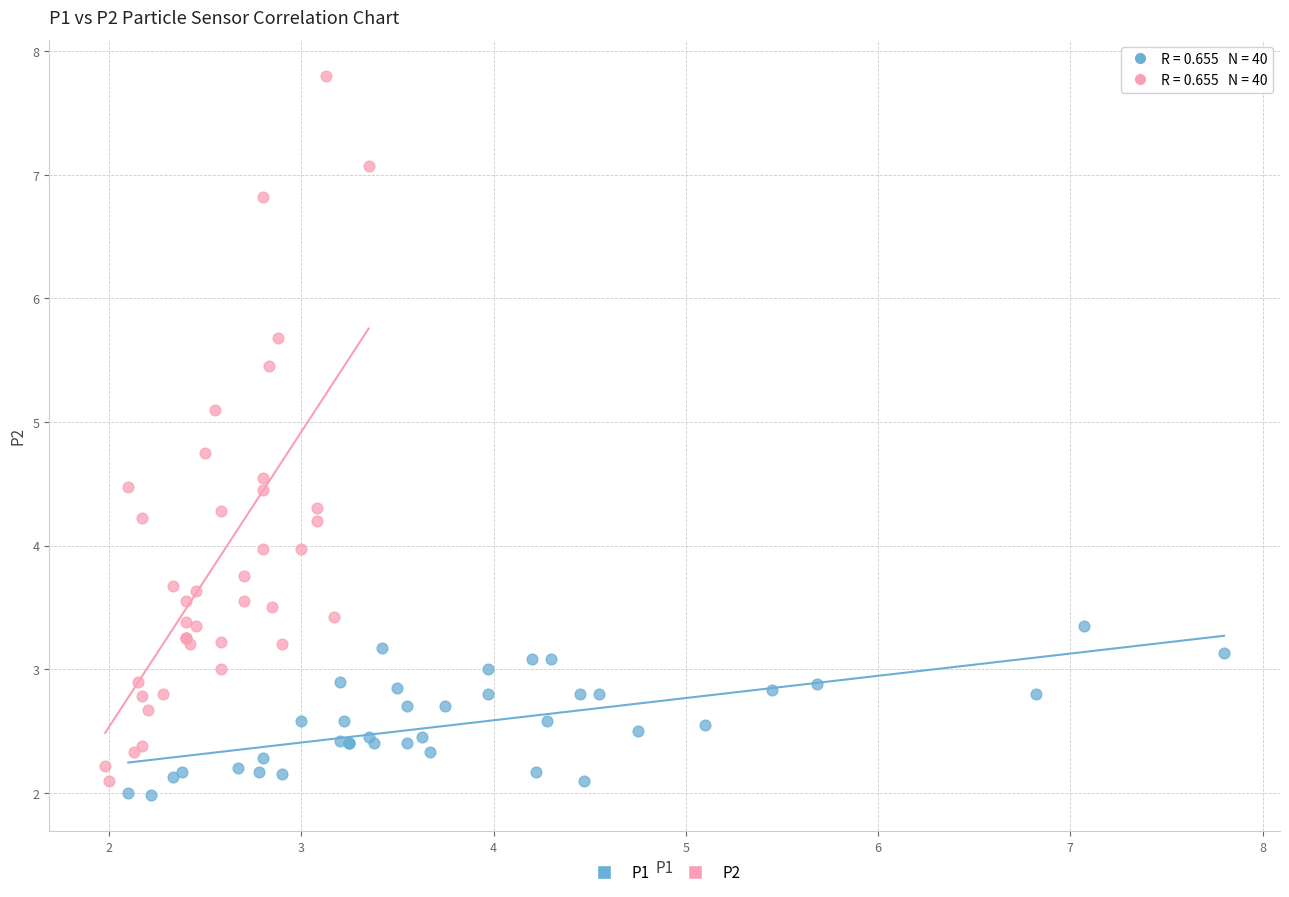

Which series reaches the maximum Y coordinate?

P2